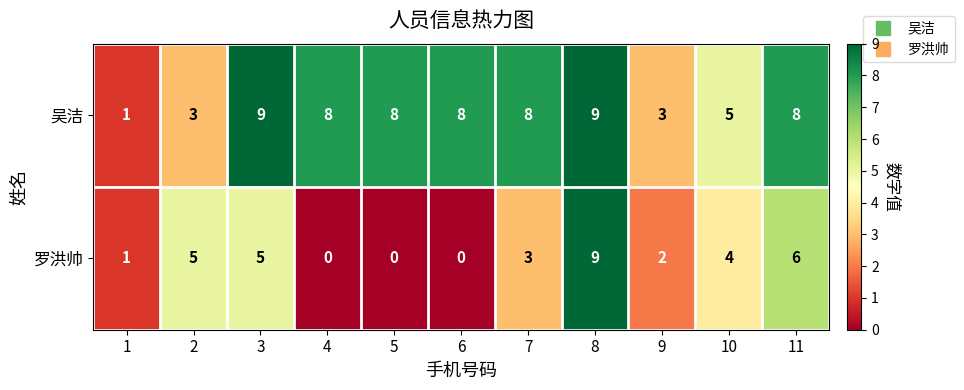

What is the difference between the maximum and minimum values in the 吴洁 series?

8